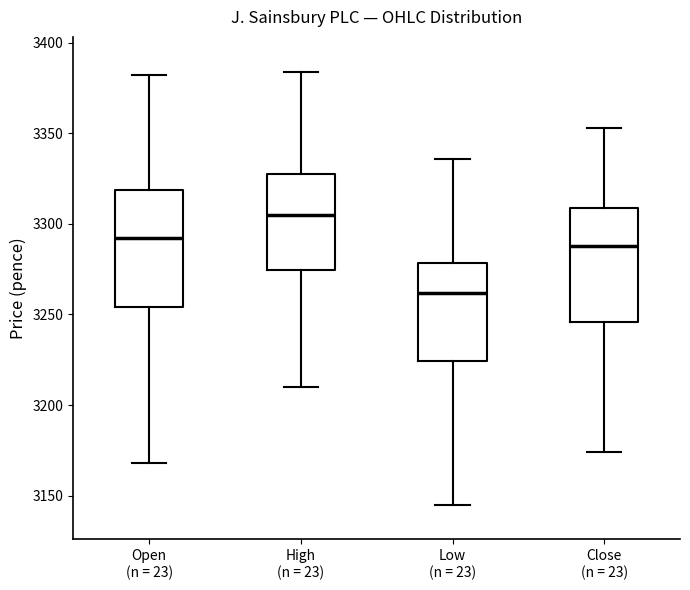

Where does the lower whisker of the box for High (n = 23) end on the y-axis? The values are not printed on the chart, so give them approximately, as read against the axis.

3210